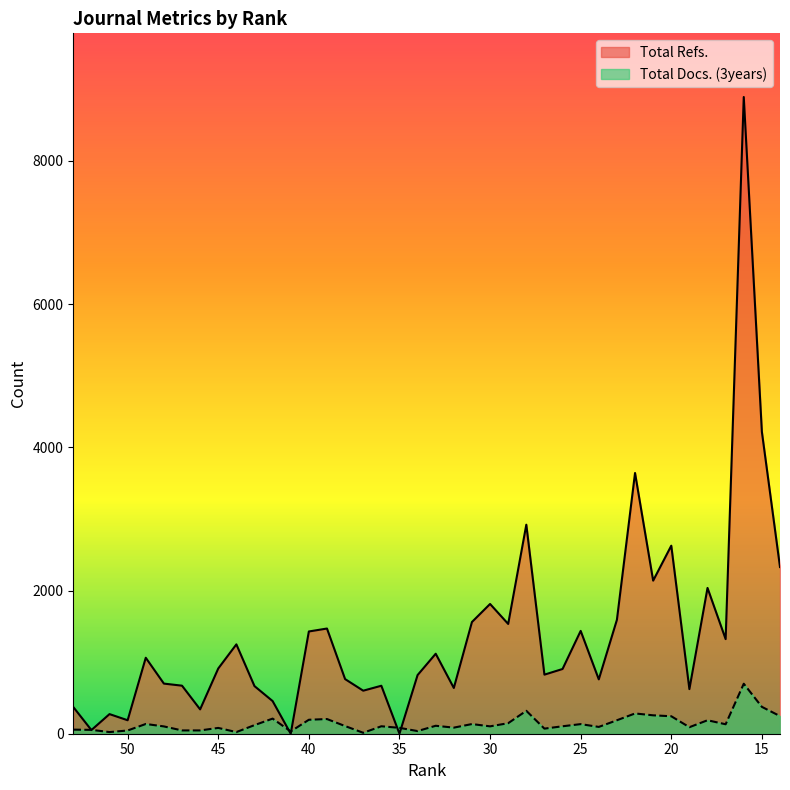

At which label is Total Docs. (3years) closest to 355?

15